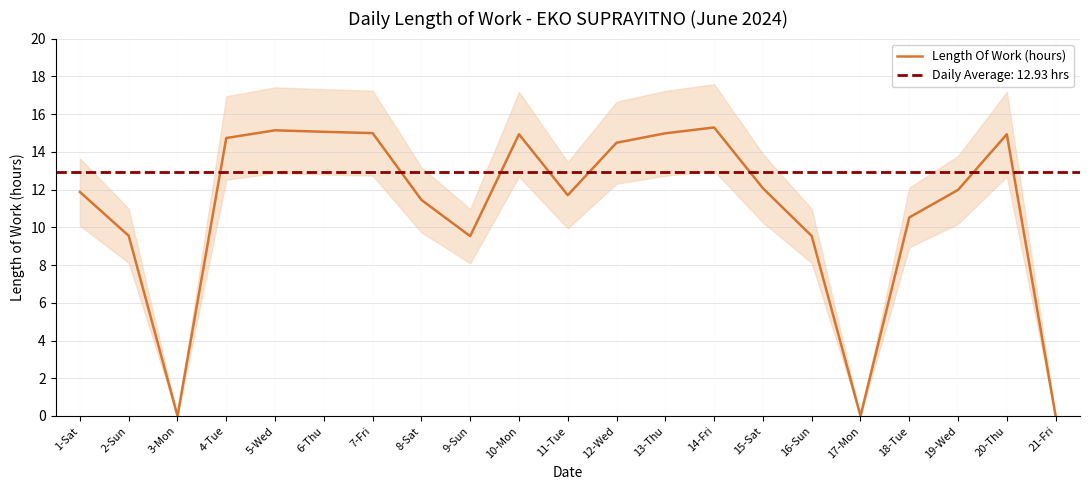

Rank the categories by value from lowest to highest.

3-Mon, 17-Mon, 21-Fri, 9-Sun, 16-Sun, 2-Sun, 18-Tue, 8-Sat, 11-Tue, 1-Sat, 19-Wed, 15-Sat, 12-Wed, 4-Tue, 10-Mon, 20-Thu, 13-Thu, 7-Fri, 6-Thu, 5-Wed, 14-Fri